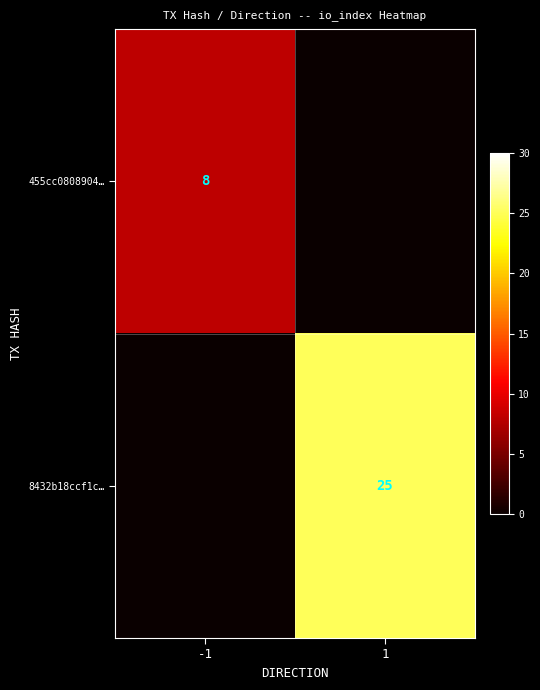

The value of 455cc0808904… at -1 is 8. True or false?

True